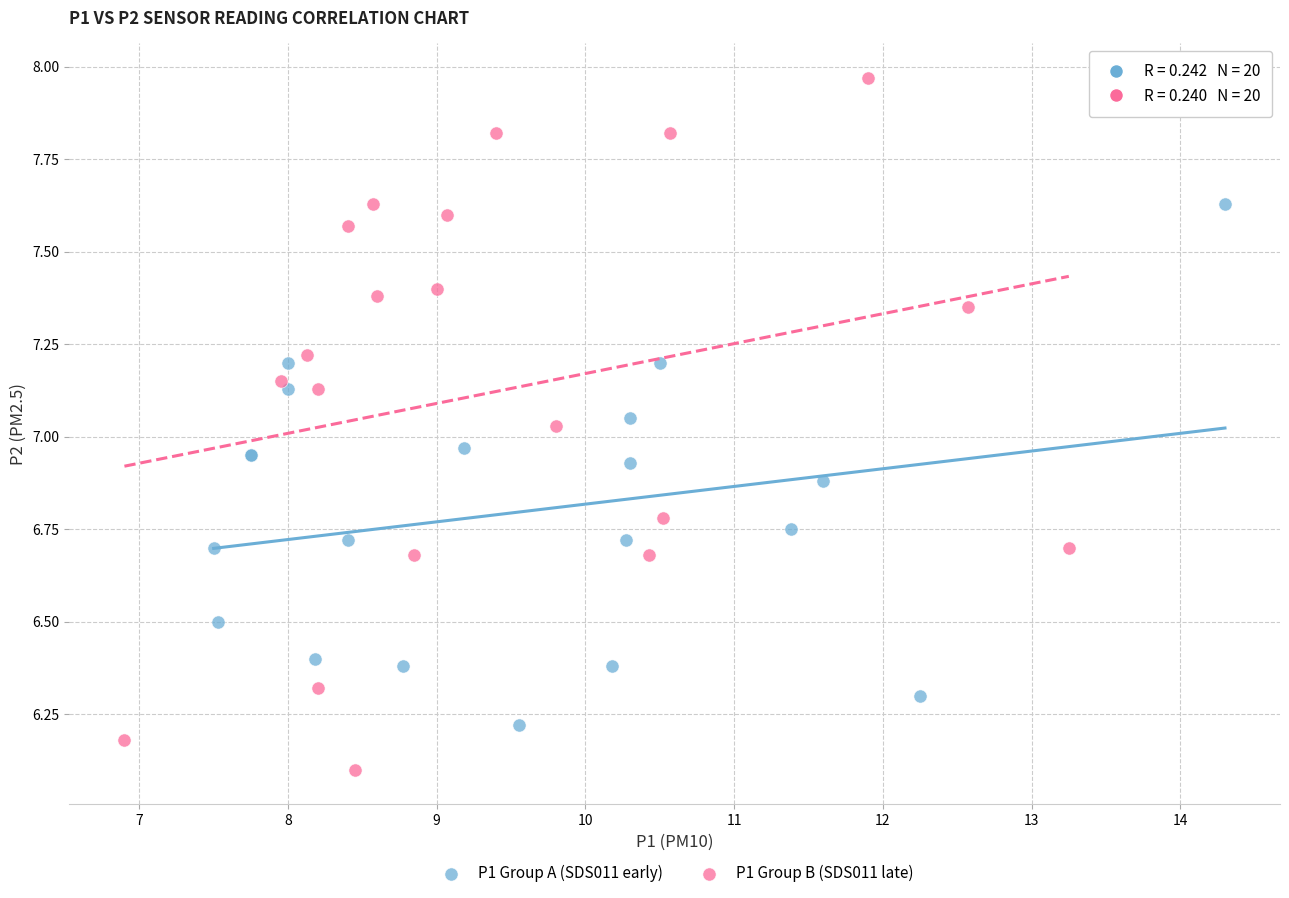

Which series has the largest Y range (max minus min)?

P1 Group B (SDS011 late)